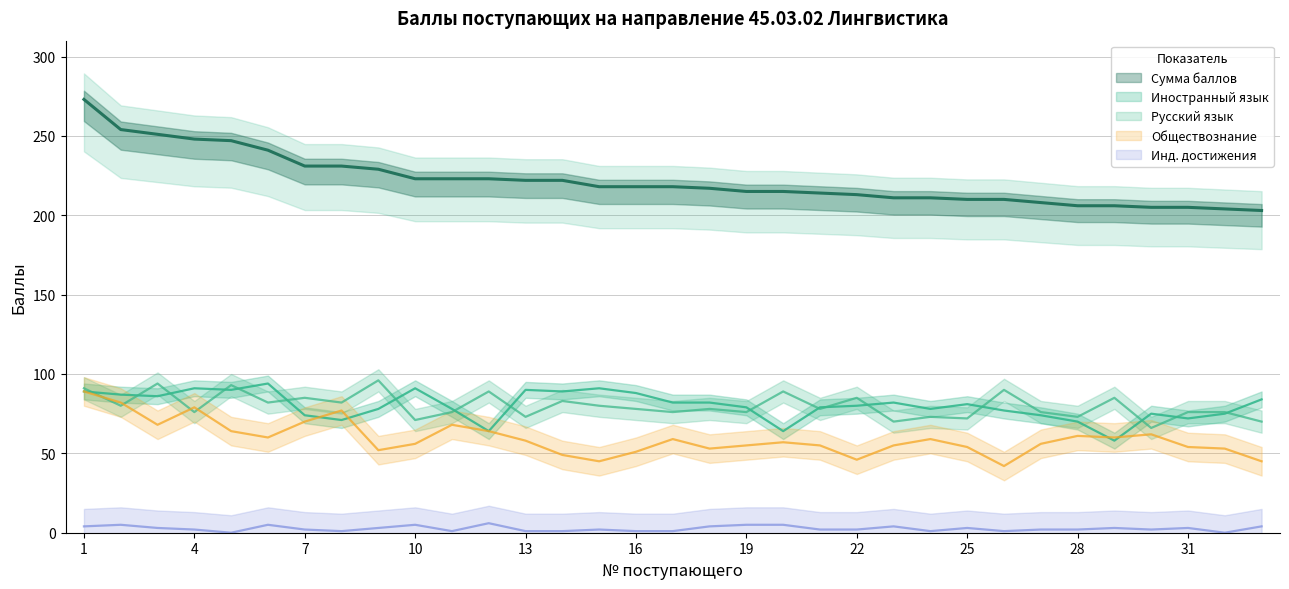

True or false: Русский язык and Сумма баллов intersect in this chart.

False